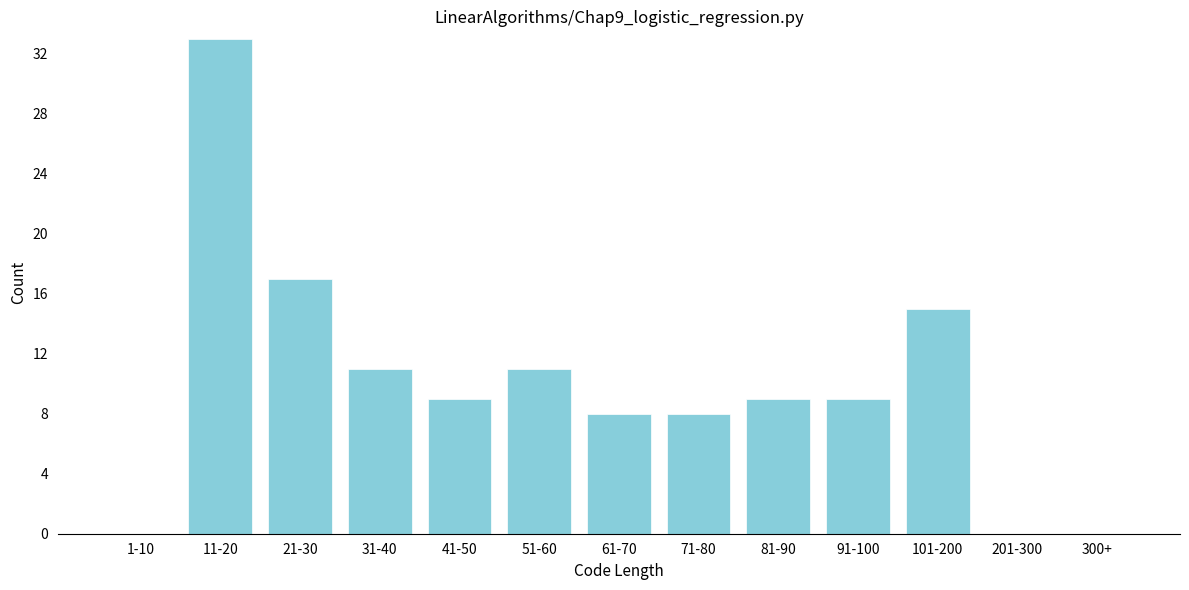

Reading right to left, extract all data points from this chart.

300+=0	201-300=0	101-200=15	91-100=9	81-90=9	71-80=8	61-70=8	51-60=11	41-50=9	31-40=11	21-30=17	11-20=33	1-10=0